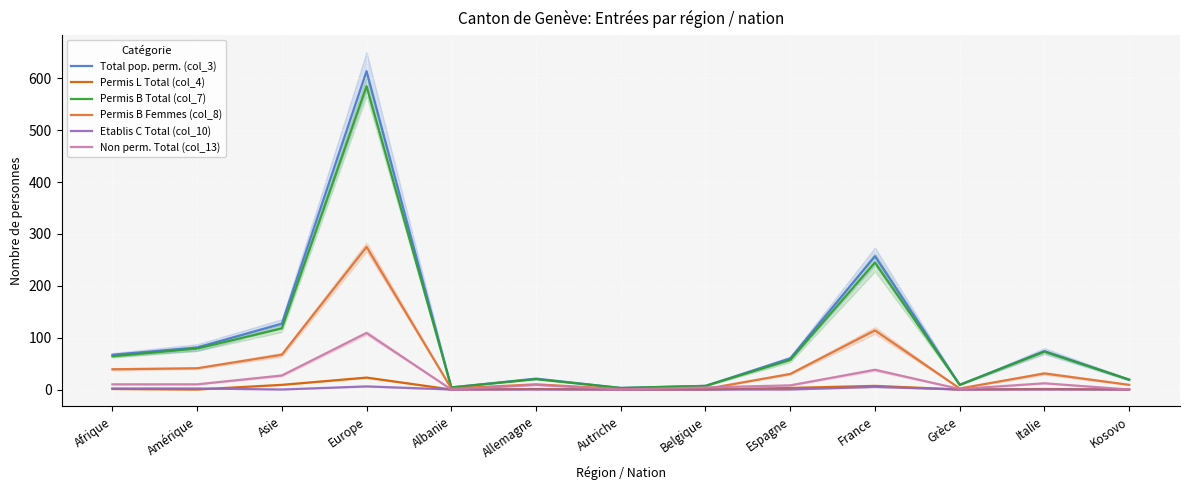

True or false: Permis B Femmes (col_8) and Permis L Total (col_4) cross at least once.

False